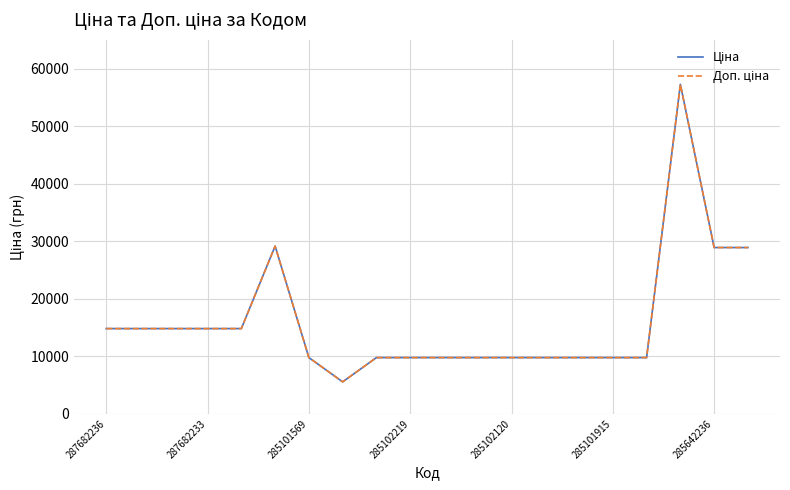

Is this an area chart (filled region under the line)?

No